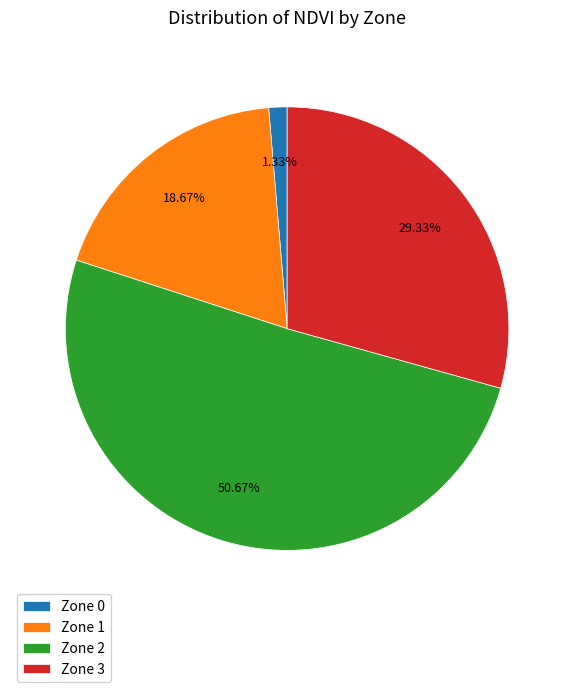

To the nearest percent, what percentage of the pie is Zone 1?

19%